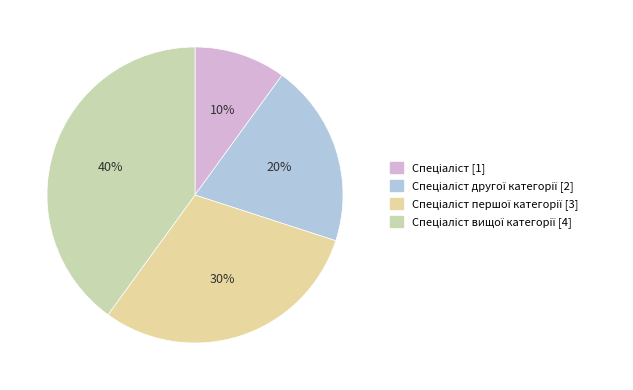

What is the smallest slice in the pie chart?

Спеціаліст